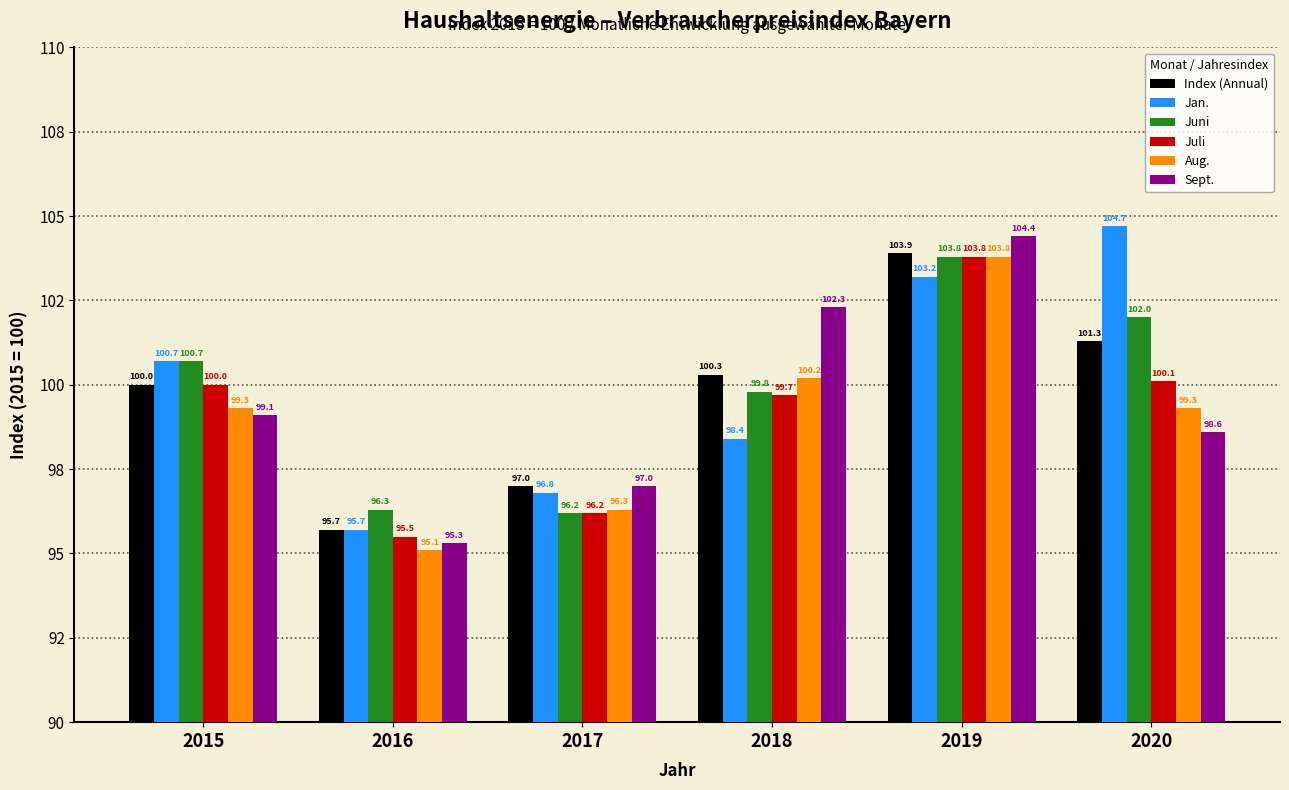

Are the bars horizontal?

No